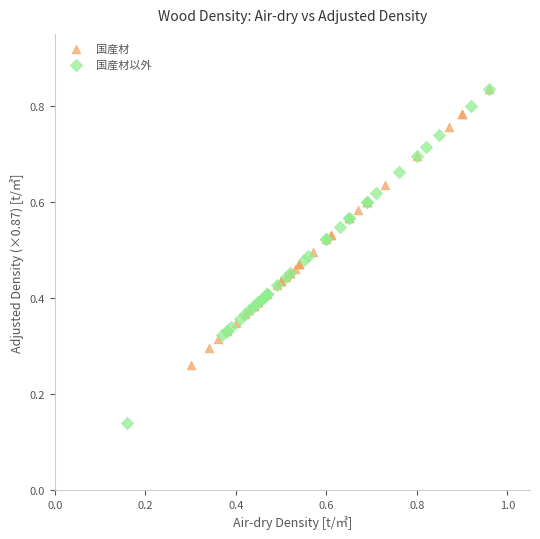

Which series has the largest Y range (max minus min)?

国産材以外